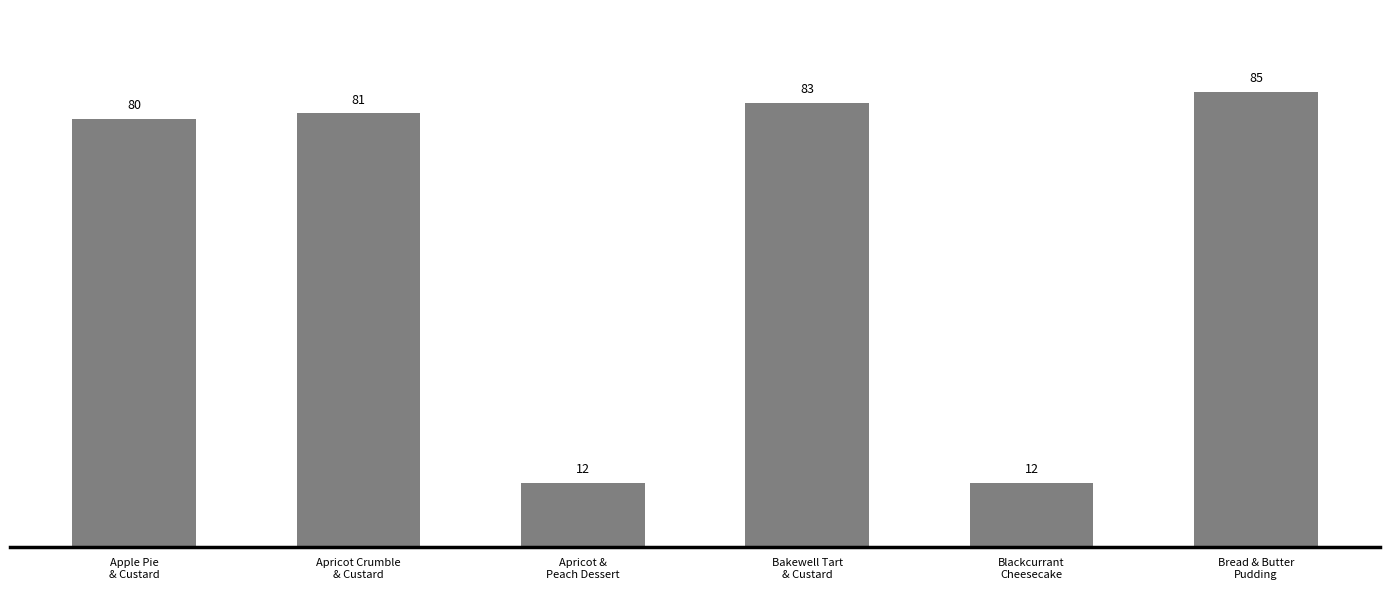

What is the sum of all values?

353